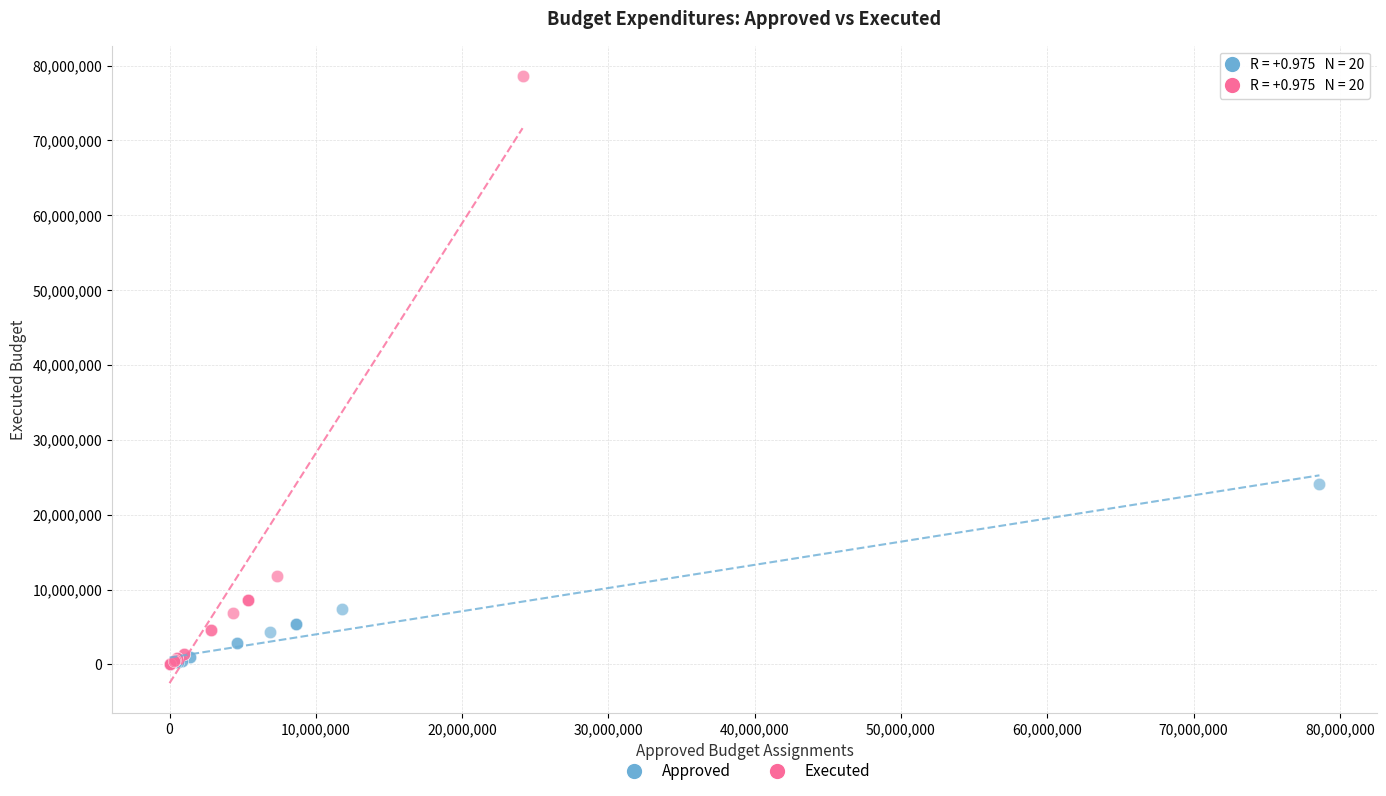

Which series contains the highest Y value?

Executed